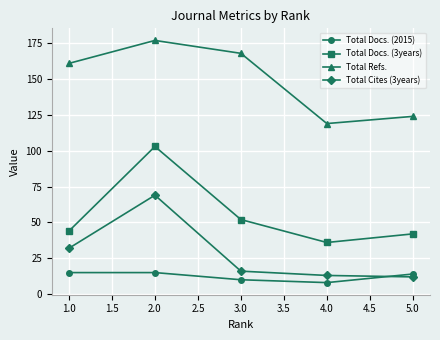

Reading left to right, list all the values displayed in this chart.

Total Docs. (2015): 15	15	10	8	14
Total Docs. (3years): 44	103	52	36	42
Total Refs.: 161	177	168	119	124
Total Cites (3years): 32	69	16	13	12